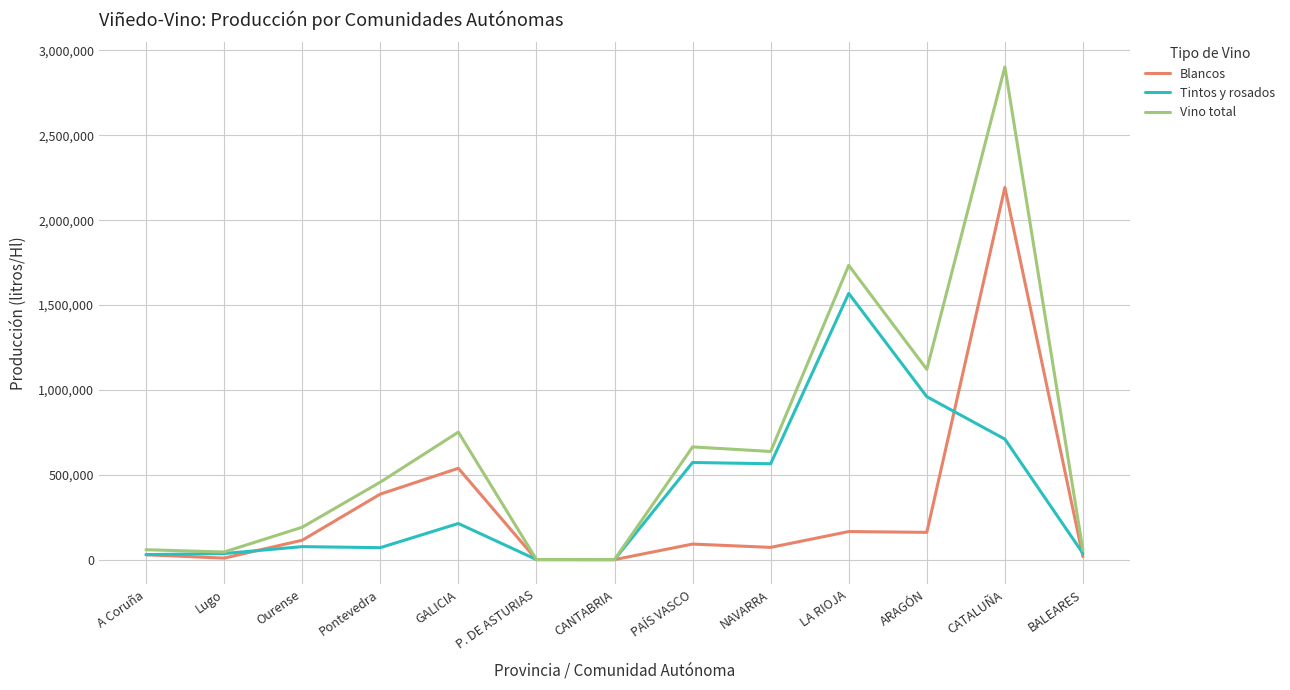

The Blancos series shows 165109 at GALICIA. True or false?

False